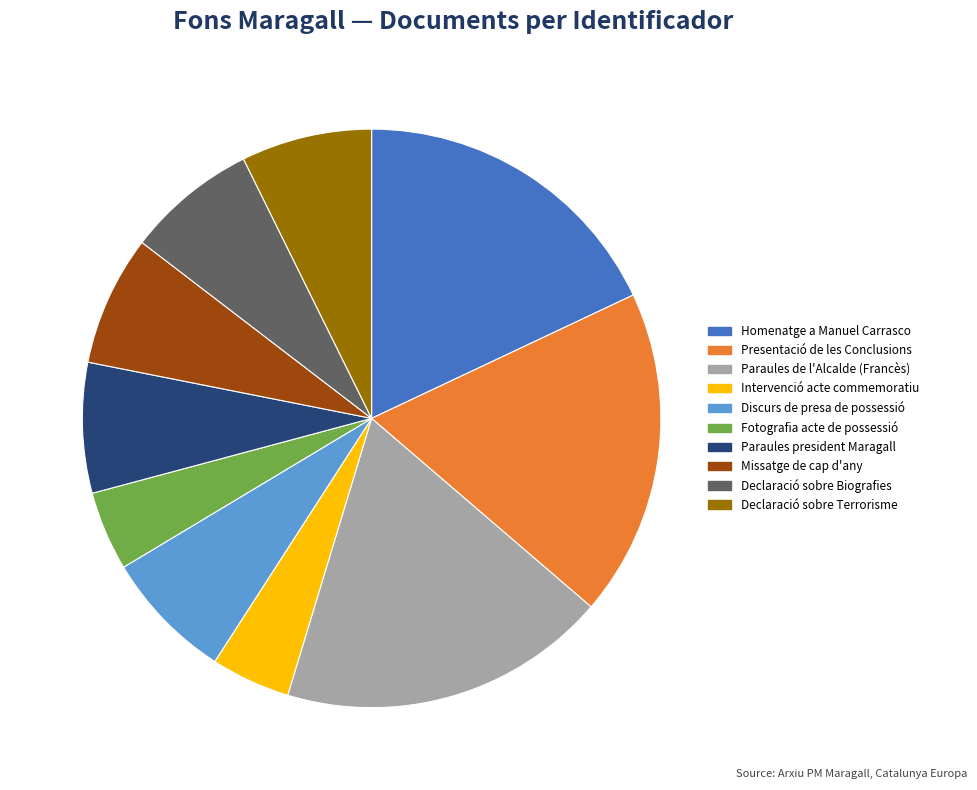

Is it true that Paraules de l'Alcalde (Francès) is 5% of the pie?

False